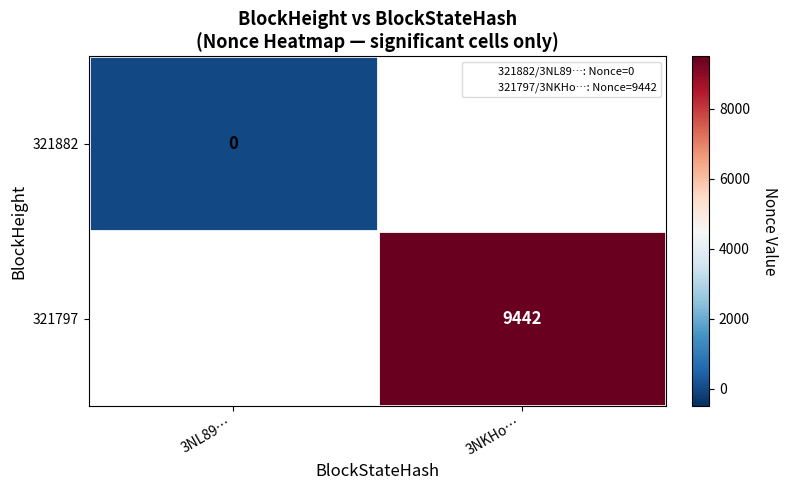

What is the maximum value shown in the chart?

9442.0